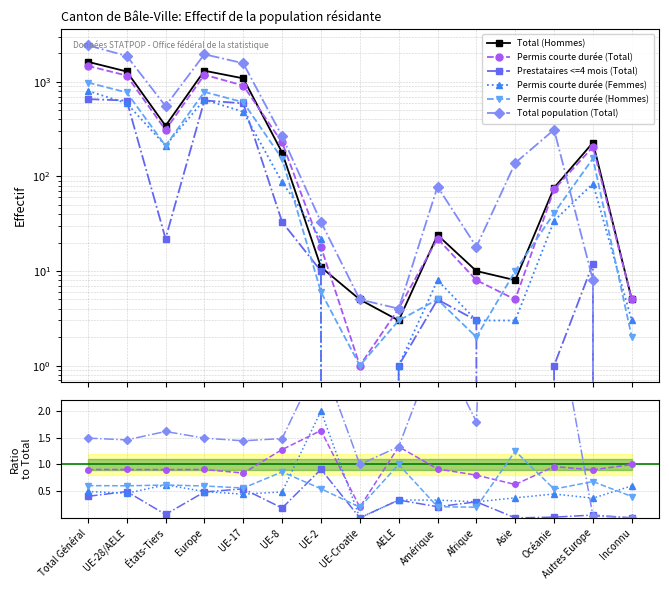

Is the value of Permis courte durée (Femmes) at Asie greater than the value of Permis courte durée (Hommes) at UE-Croatie?

Yes